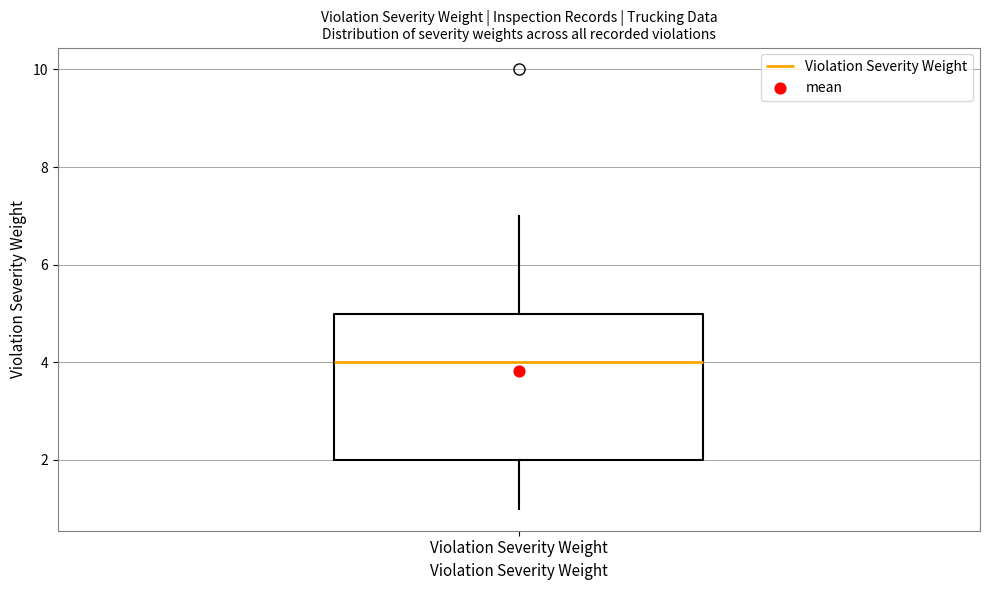

Where does the median line of the box for Violation Severity Weight sit on the y-axis? The values are not printed on the chart, so give them approximately, as read against the axis.

4